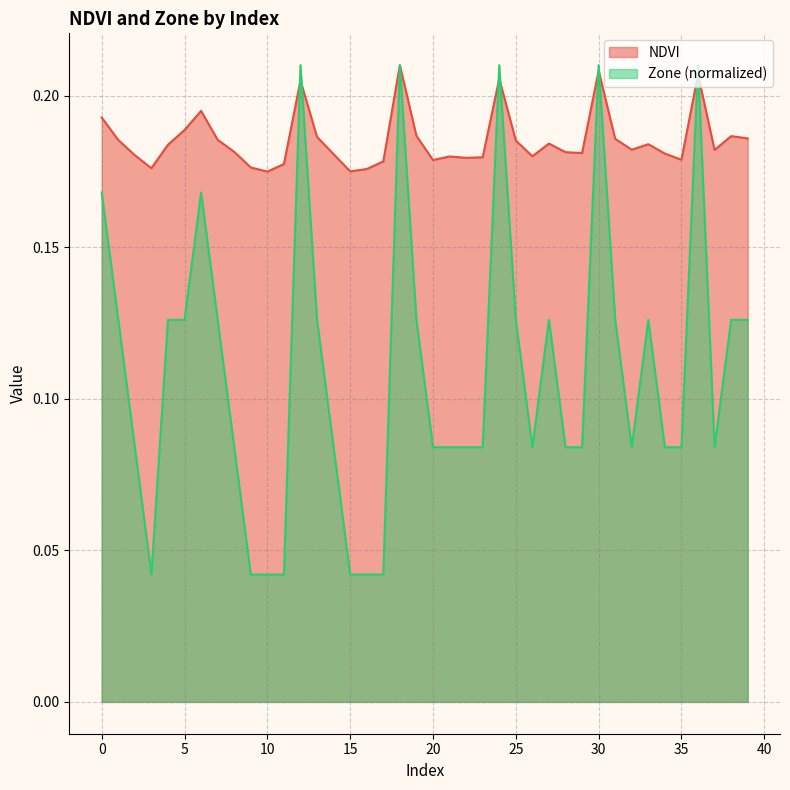

Rank the categories by Zone value from highest to lowest.

12, 18, 24, 30, 36, 0, 6, 1, 4, 5, 7, 13, 19, 25, 27, 31, 33, 38, 39, 2, 8, 14, 20, 21, 22, 23, 26, 28, 29, 32, 34, 35, 37, 3, 9, 10, 11, 15, 16, 17